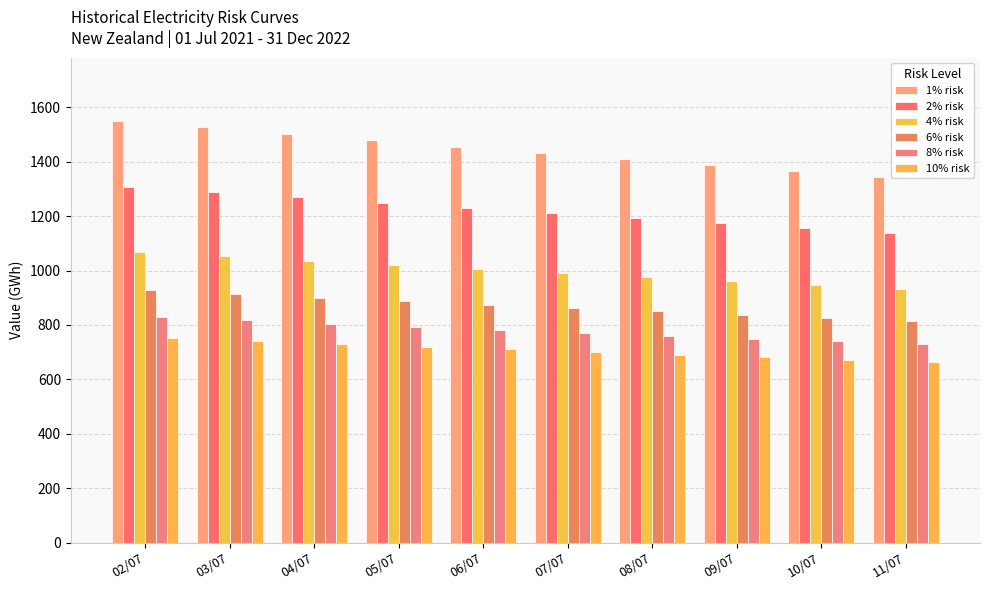

What is the difference between the 1% risk values at 06/07 and 10/07?

90